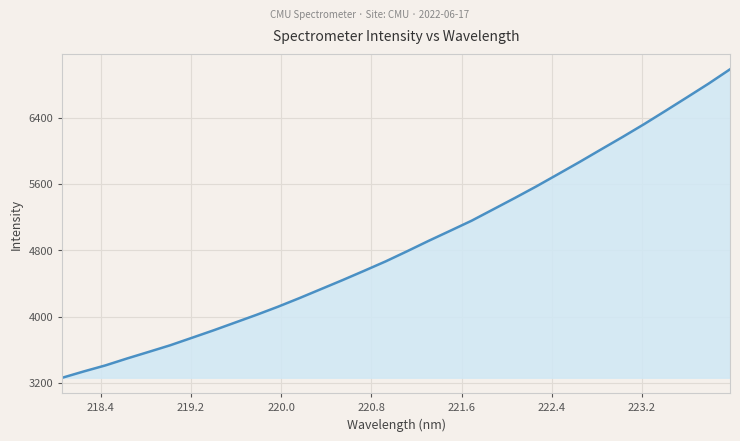

Count the number of values greater than 4788.

16